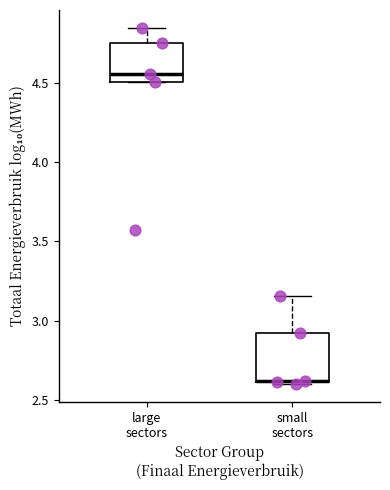

Where does the median line of the box for large sectors sit on the y-axis? The values are not printed on the chart, so give them approximately, as read against the axis.

4.55